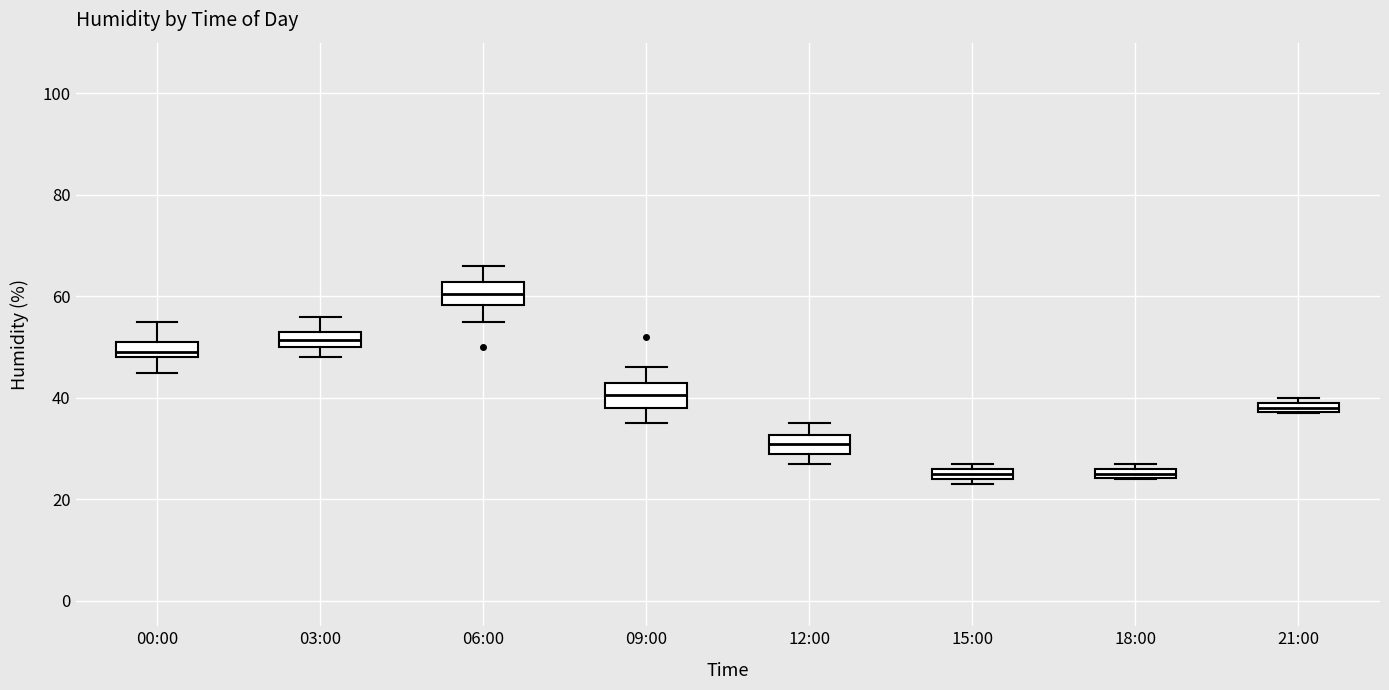

Which box has the highest median line?

06:00